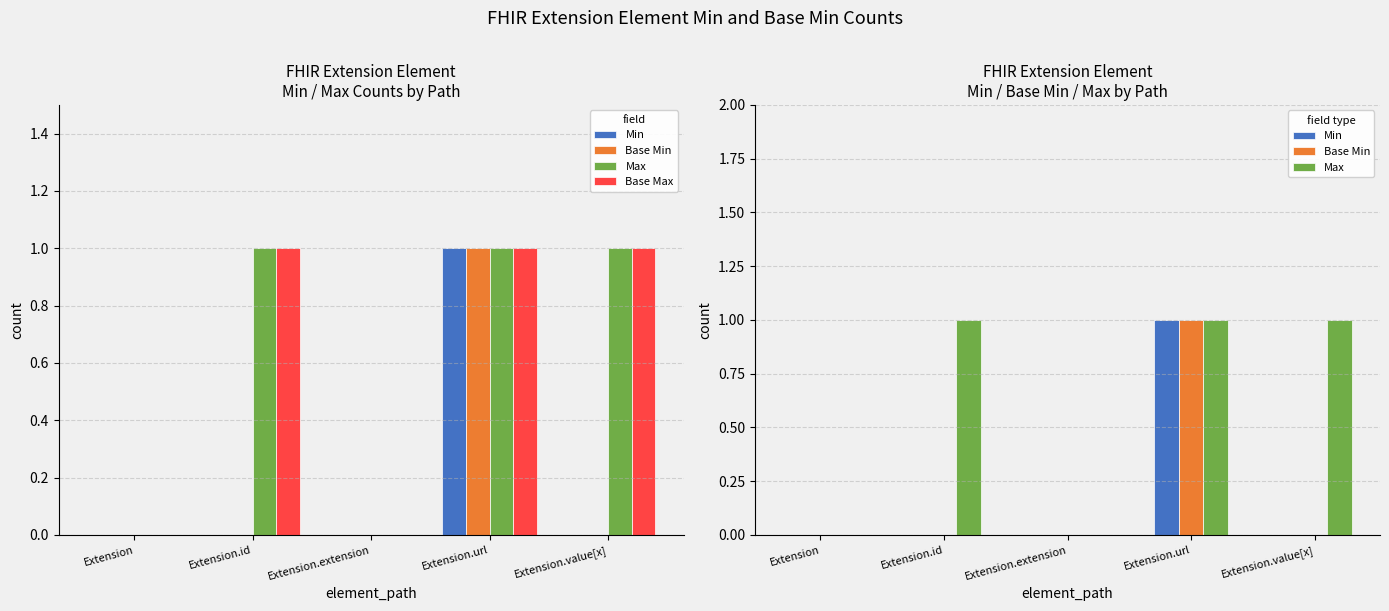

Reading right to left, list all the values displayed in this chart.

Min: 0	1	0	0	0
Base Min: 0	1	0	0	0
Max: 1	1	0	1	0
Base Max: 1	1	0	1	0